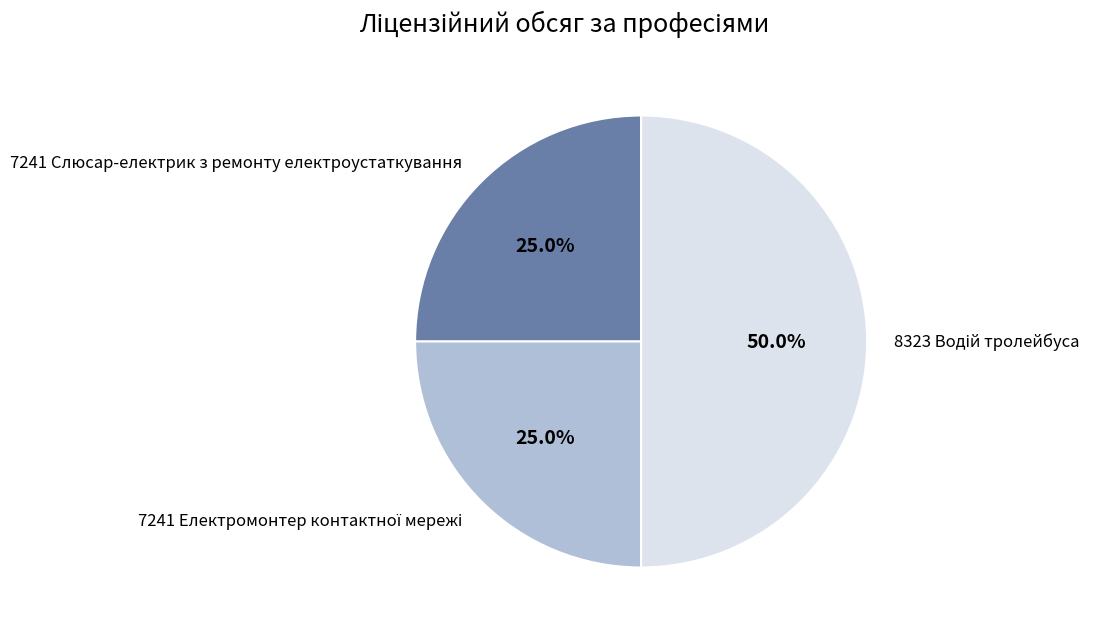

Does 7241 Слюсар-електрик з ремонту електроустаткування represent more than half of the total?

No